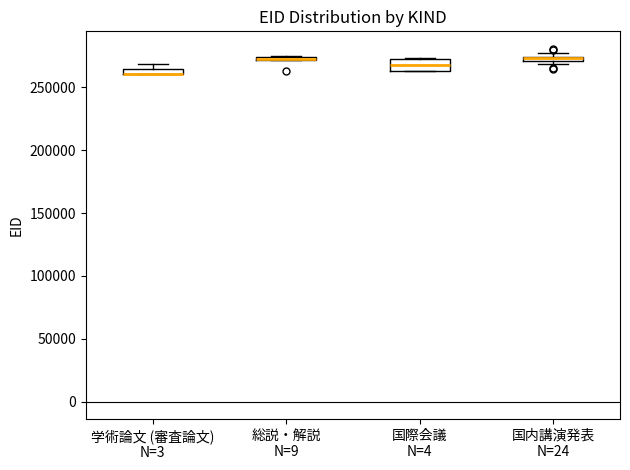

Which box is the tallest, from its lower edge to its upper edge?

国際会議 N=4